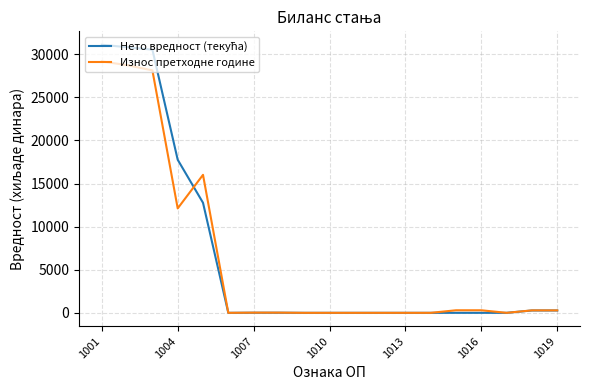

What is the greatest value displayed?

31098